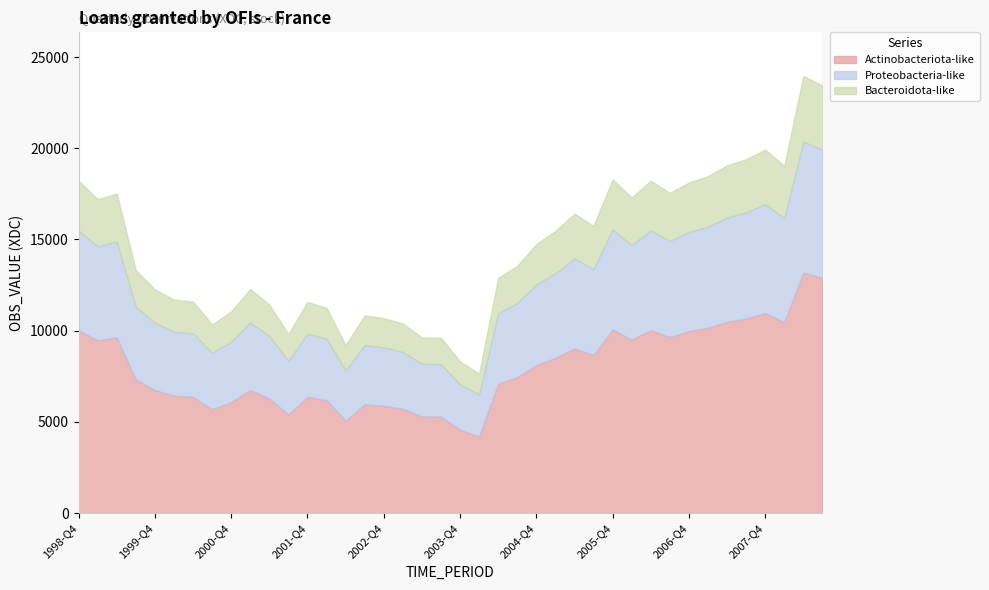

What is the highest value of the Actinobacteriota-like series?

13176.9